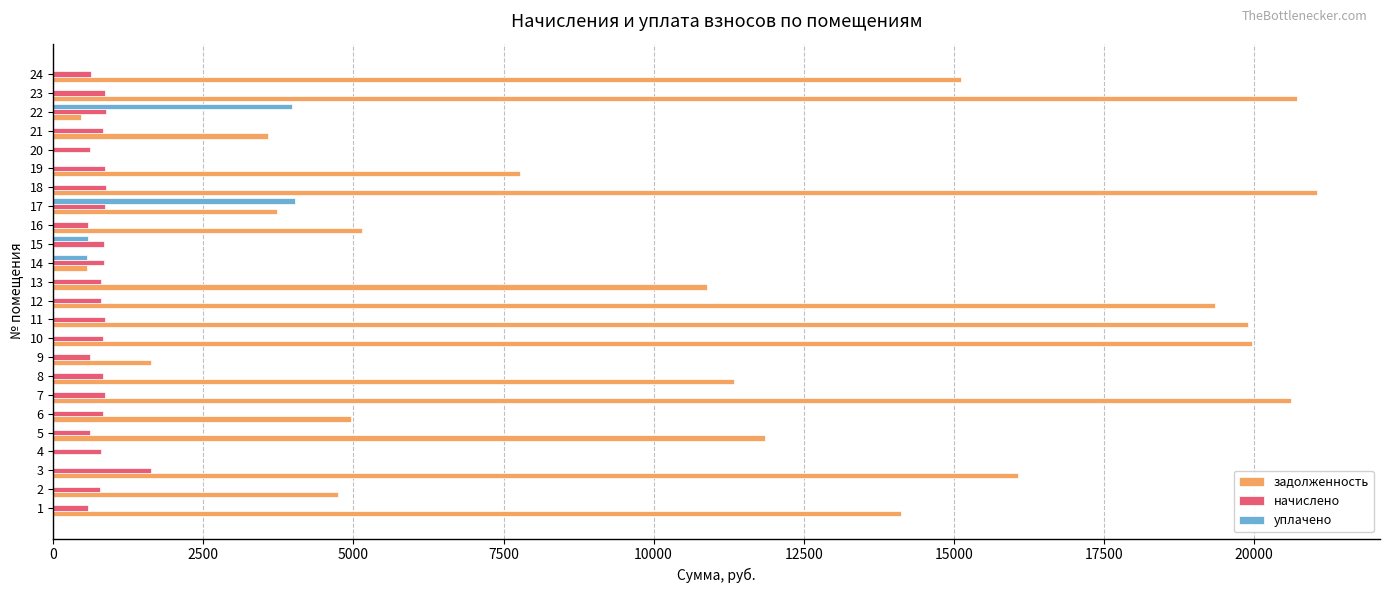

The value of начислено at 3 is 1630.2. True or false?

True